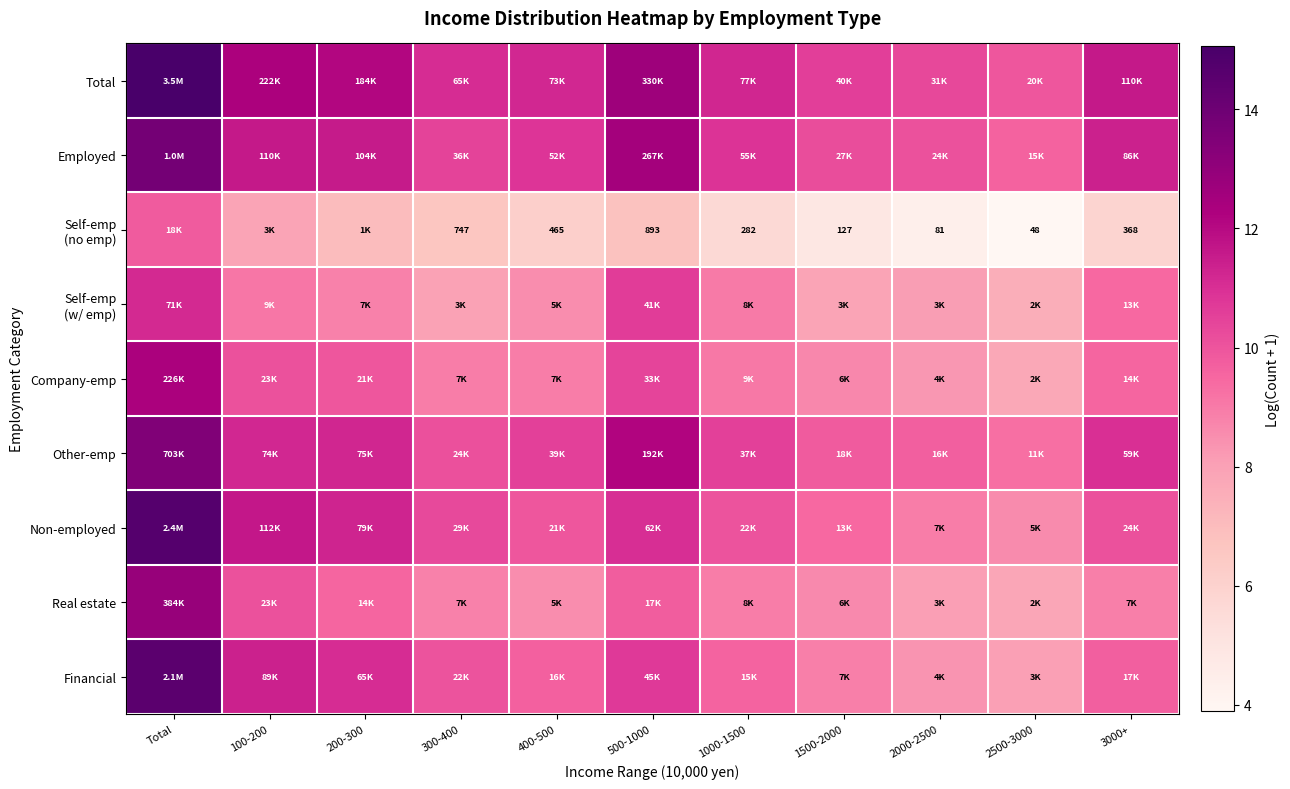

What is the smallest value displayed?

3.9